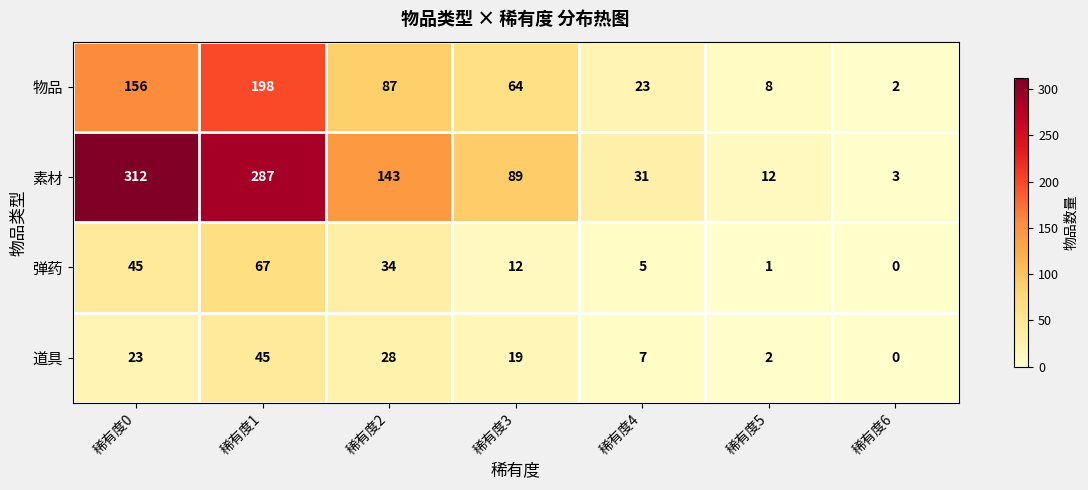

How many categories are shown in the chart?

7